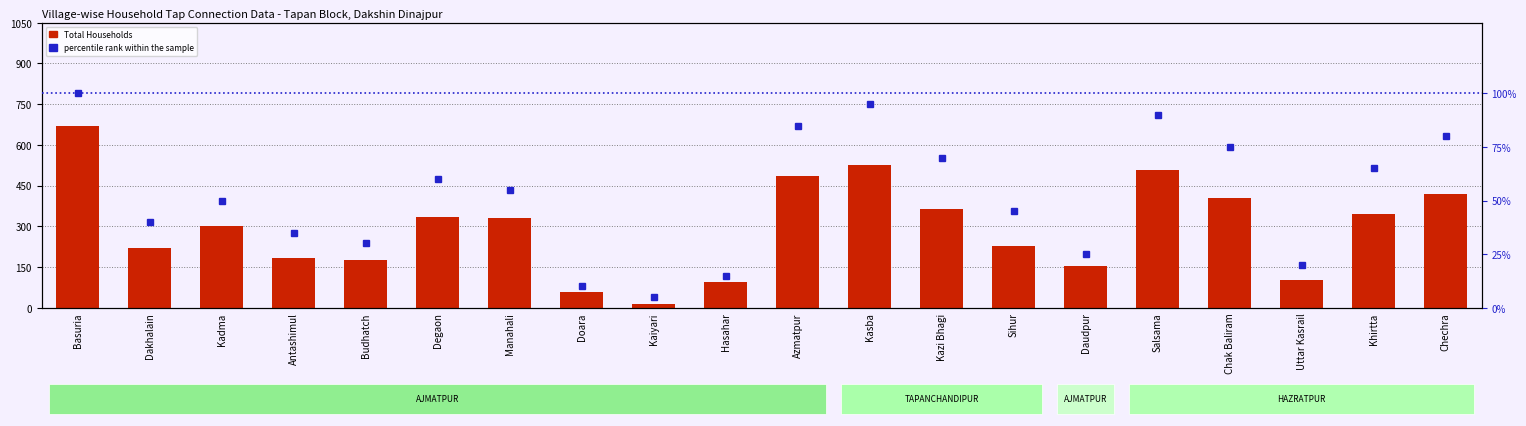

How many groups of bars are there?

20